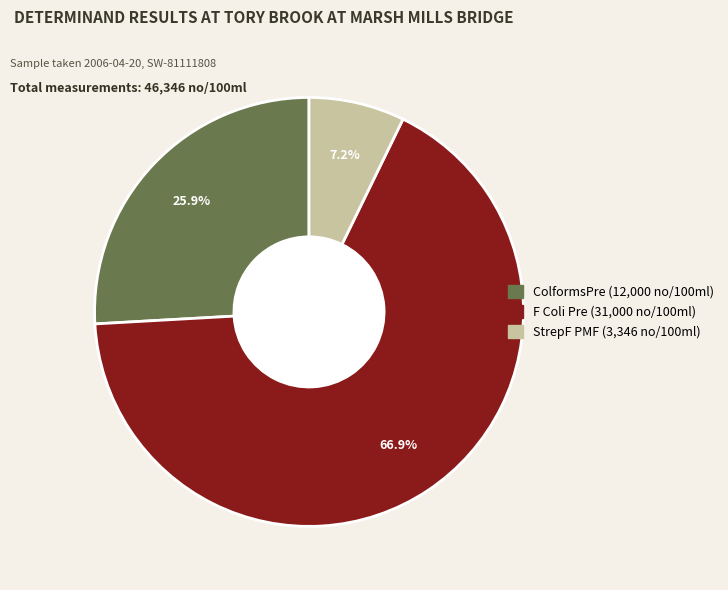

Do StrepF PMF and ColformsPre together represent more than half of the pie?

No